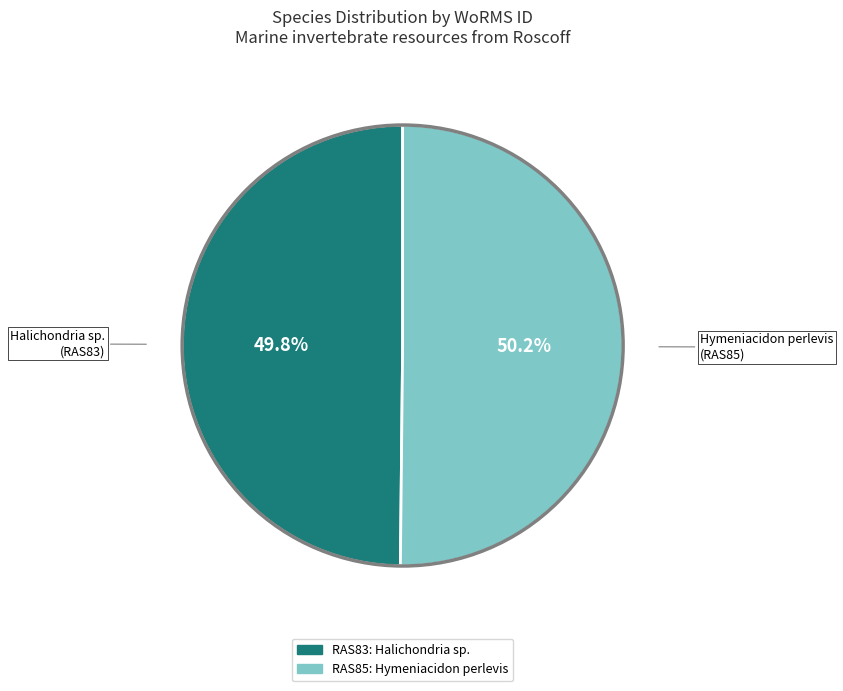

Is there a majority slice in this chart?

Yes